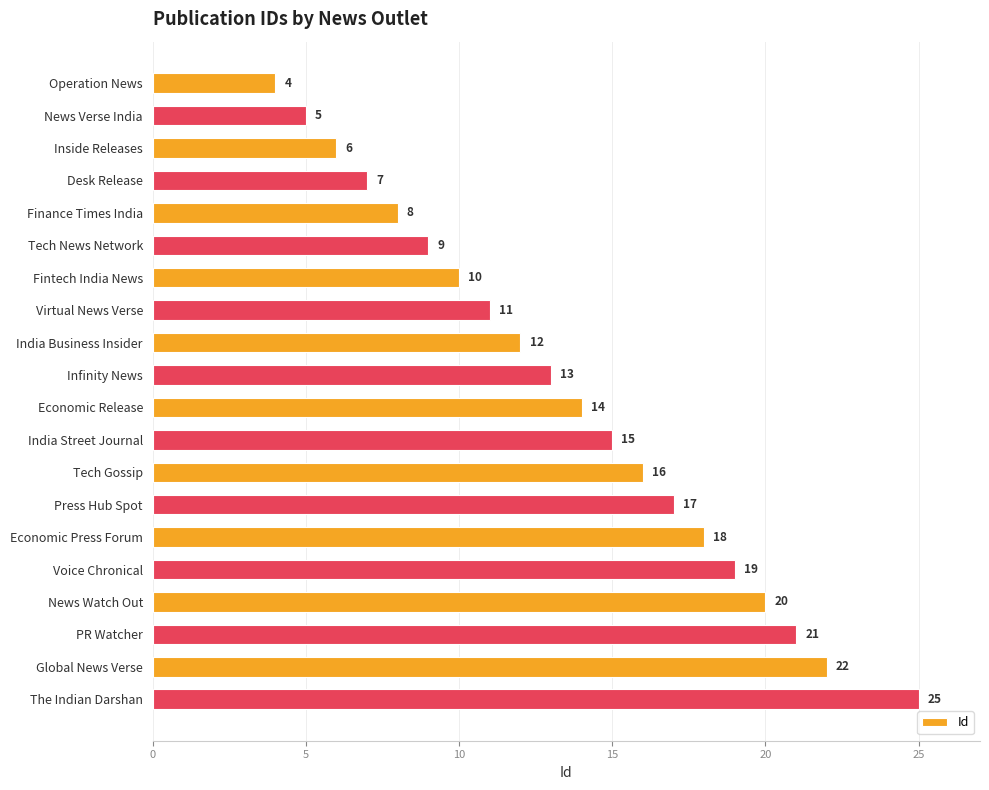

What is the difference between the maximum and minimum values?

21